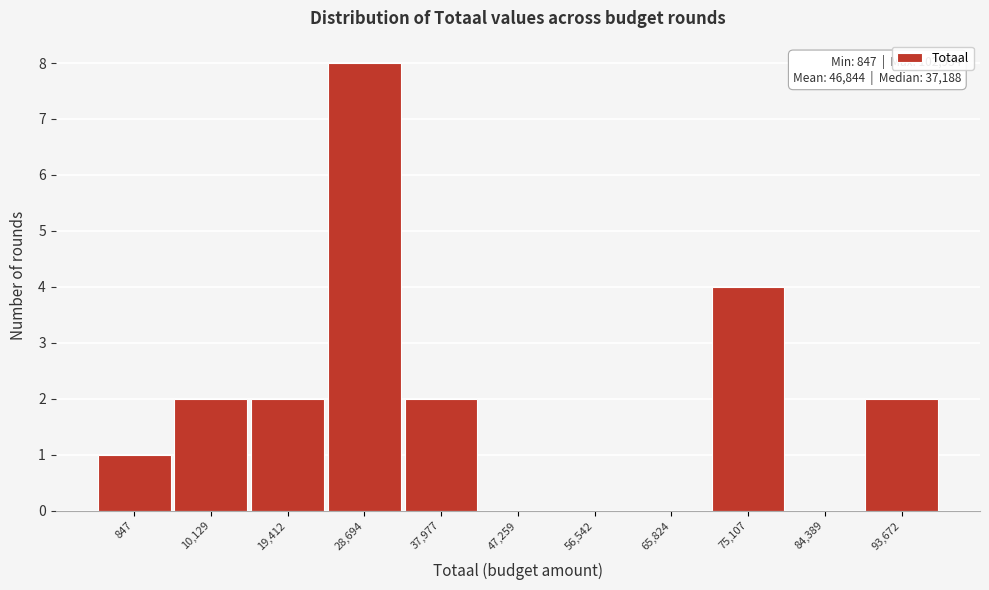

Reading left to right, extract all data points from this chart.

847=1	10,129=2	19,412=2	28,694=8	37,977=2	47,259=0	56,542=0	65,824=0	75,107=4	84,389=0	93,672=2